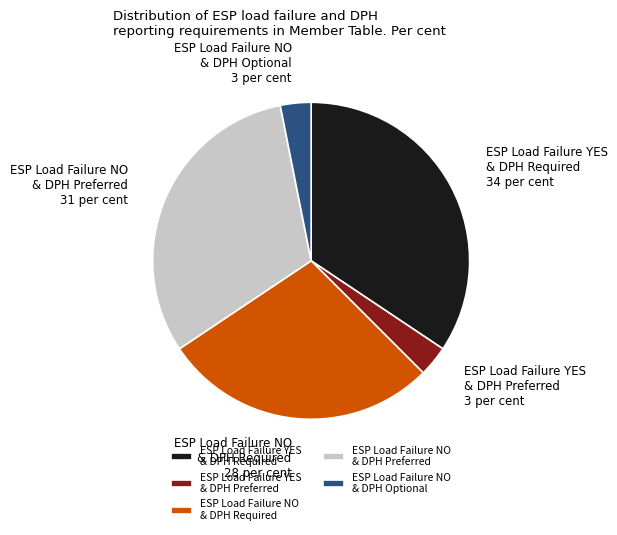

Which category has the biggest portion of the pie?

ESP Load Failure YES & DPH Required